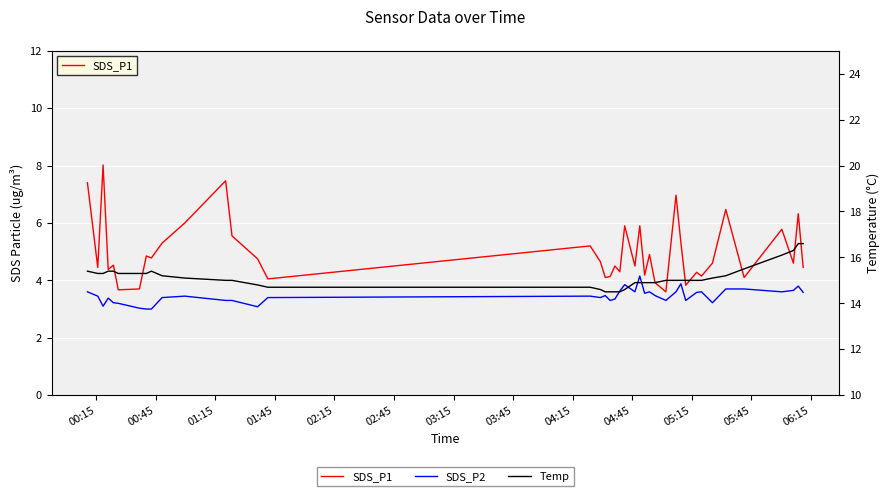

Reading left to right, transcribe all the data shown in this chart.

SDS_P1: 7.4	4.5	8.0	4.4	4.5	3.7	3.7	4.8	4.8	5.3	6.0	7.5	5.5	4.8	4.0	5.2	4.7	4.1	4.1	4.5	4.3	5.9	4.5	5.9	4.2	4.9	3.9	3.6	7.0	5.3	3.8	4.3	4.2	4.6	6.5	4.1	5.8	4.6	6.3	4.5
SDS_P2: 3.6	3.5	3.1	3.4	3.2	3.2	3.0	3.0	3.0	3.4	3.5	3.3	3.3	3.1	3.4	3.5	3.4	3.5	3.3	3.4	3.6	3.9	3.6	4.2	3.5	3.6	3.5	3.3	3.6	3.9	3.3	3.6	3.6	3.2	3.7	3.7	3.6	3.6	3.8	3.6
Temp: 15.4	15.3	15.3	15.4	15.4	15.3	15.3	15.3	15.4	15.2	15.1	15.0	15.0	14.8	14.7	14.7	14.6	14.5	14.5	14.5	14.5	14.6	14.9	14.9	14.9	14.9	14.9	15.0	15.0	15.0	15.0	15.0	15.0	15.1	15.2	15.5	16.1	16.3	16.6	16.6